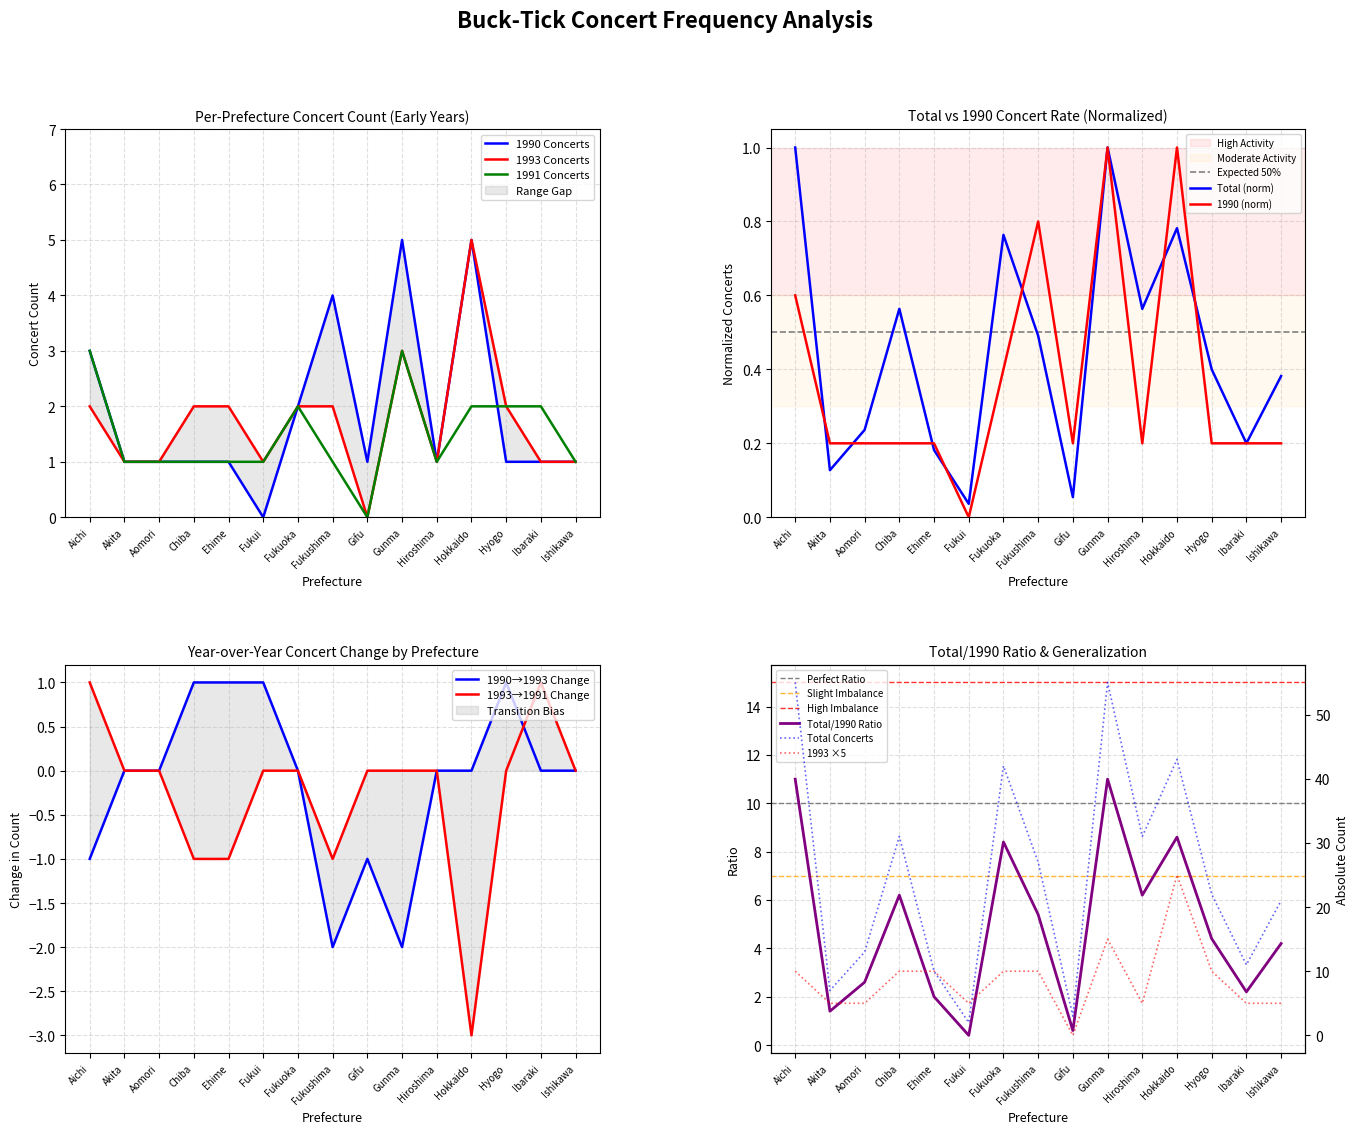

Which category has the lowest value across all series?

Fukui